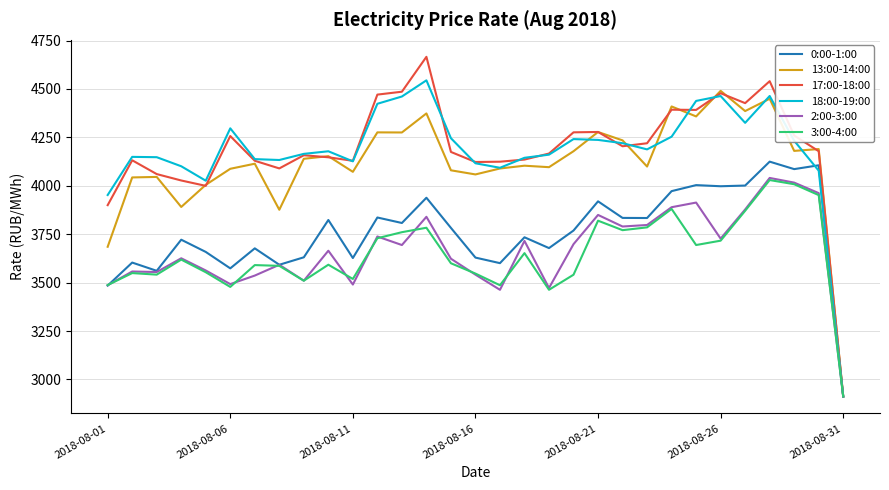

Which series has the widest spread of values?

17:00-18:00